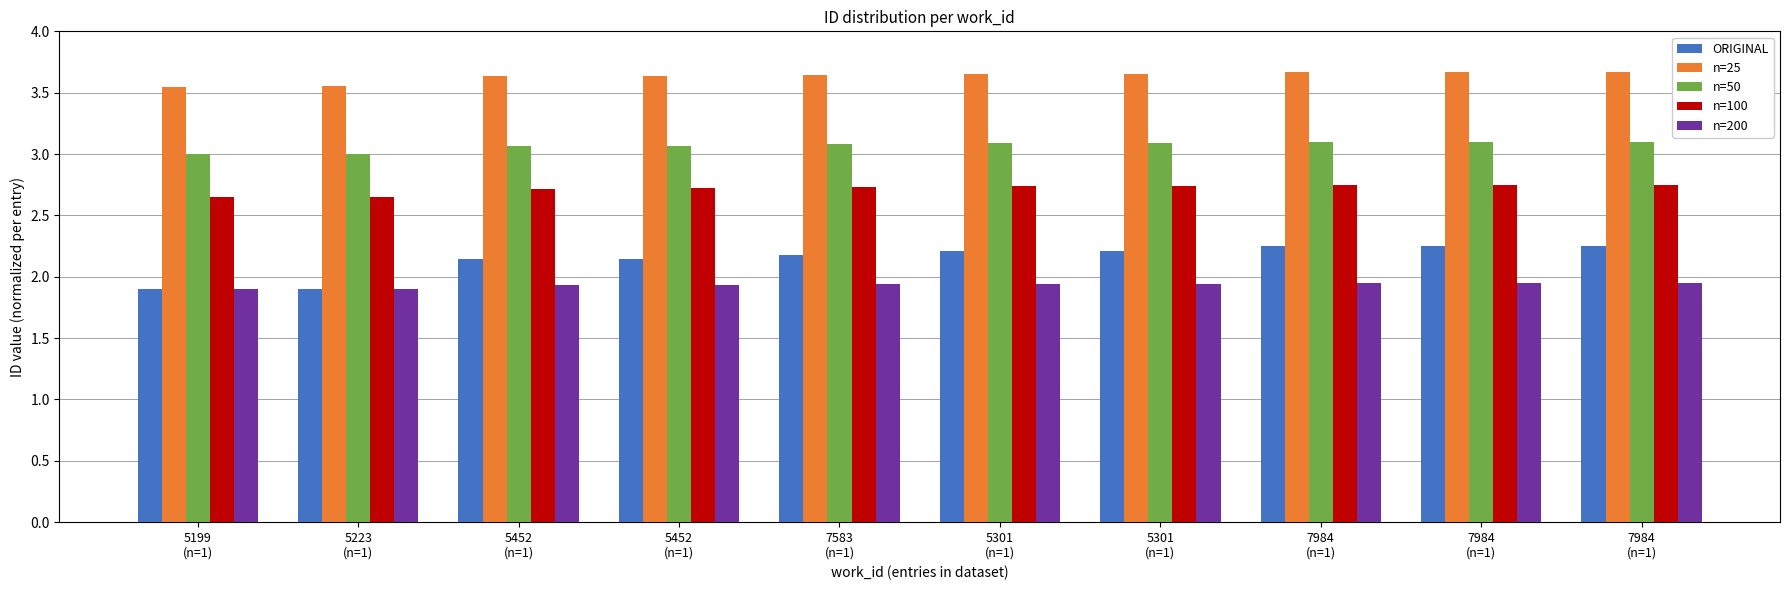

How many data points in ORIGINAL are above 2?

8